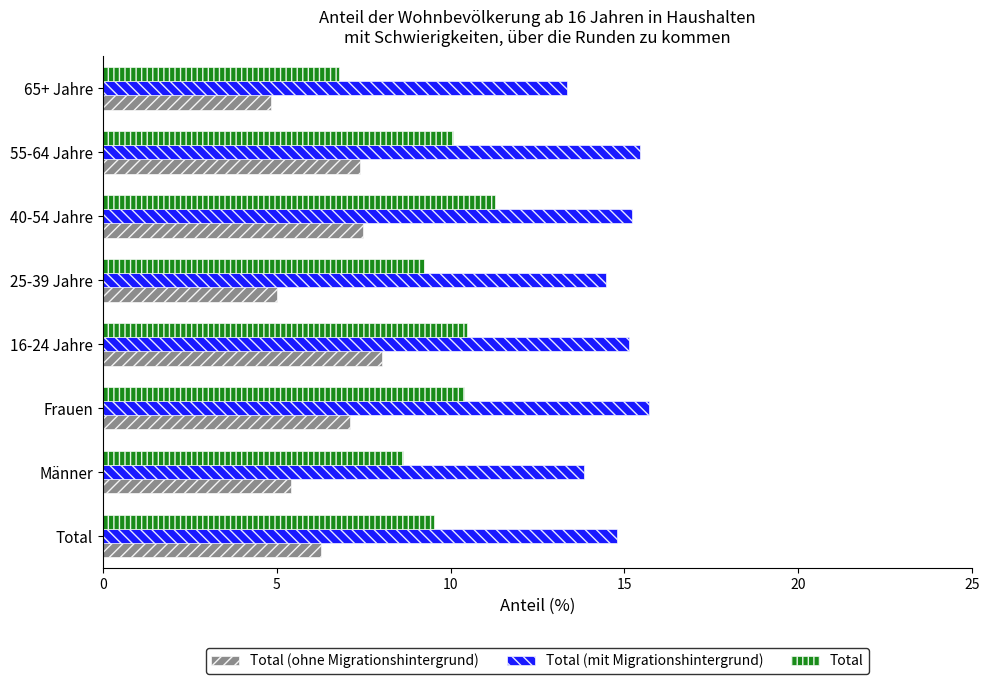

What is the sum of all Total (ohne Migrationshintergrund) values?

51.5